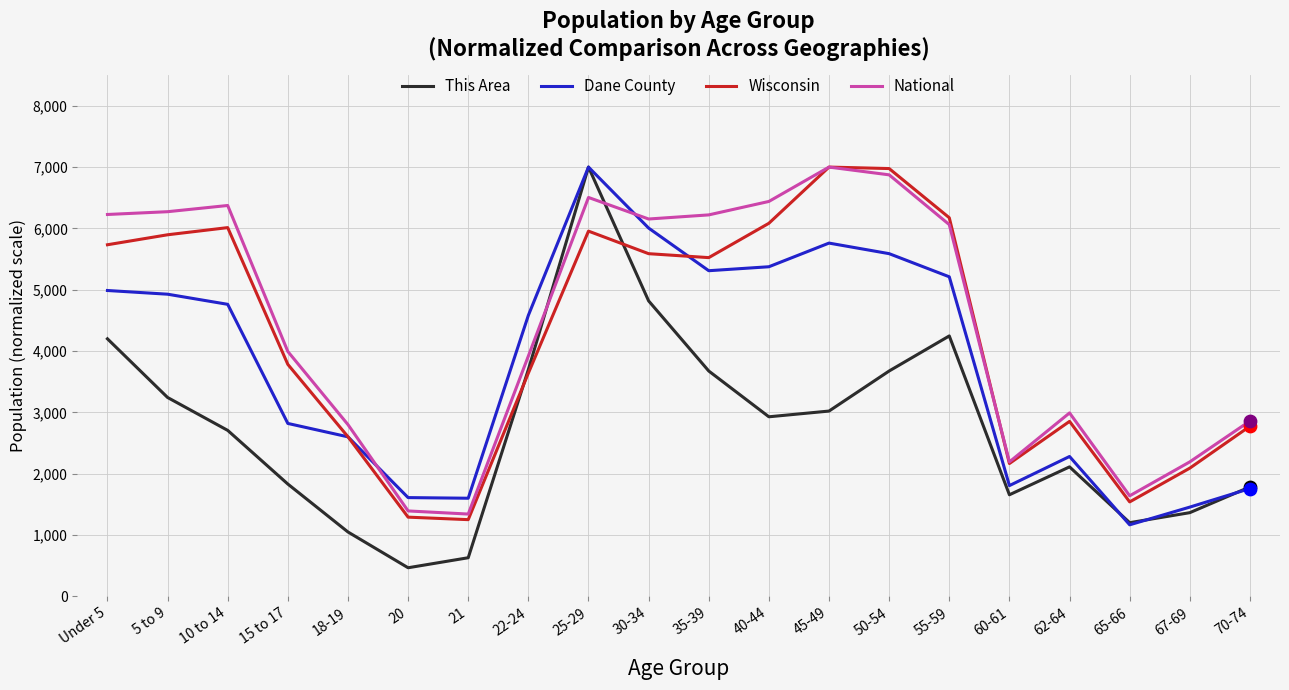

At which category is the sum across all series the highest?

25-29